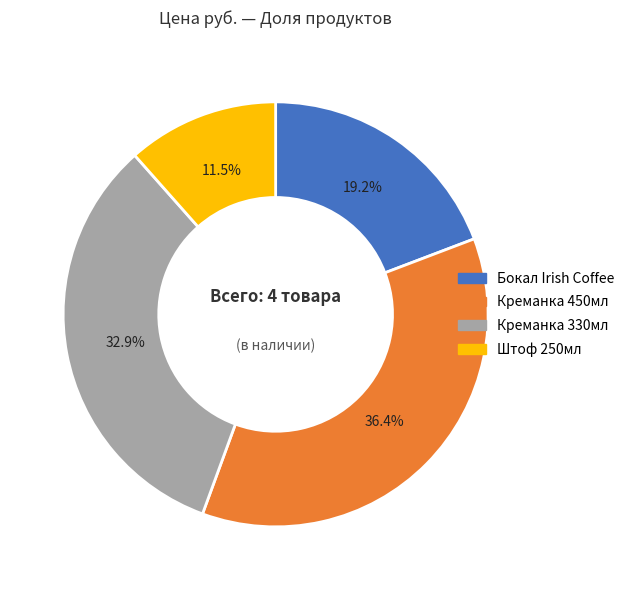

What is the ratio of the value at Штоф 250мл to the value at Креманка 450мл?

0.3